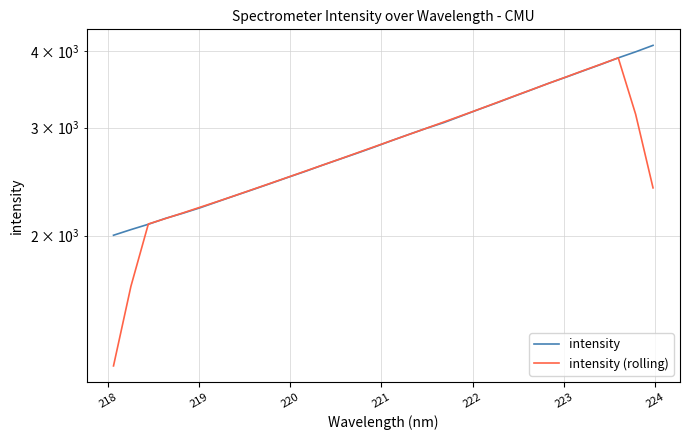

How many series are shown in this chart?

2